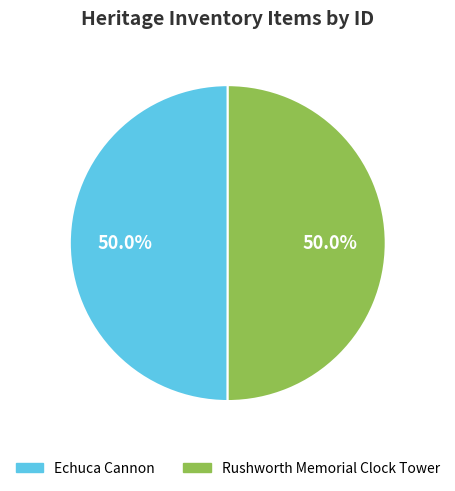

What is the ratio of the value at Echuca Cannon to the value at Rushworth Memorial Clock Tower?

1.0